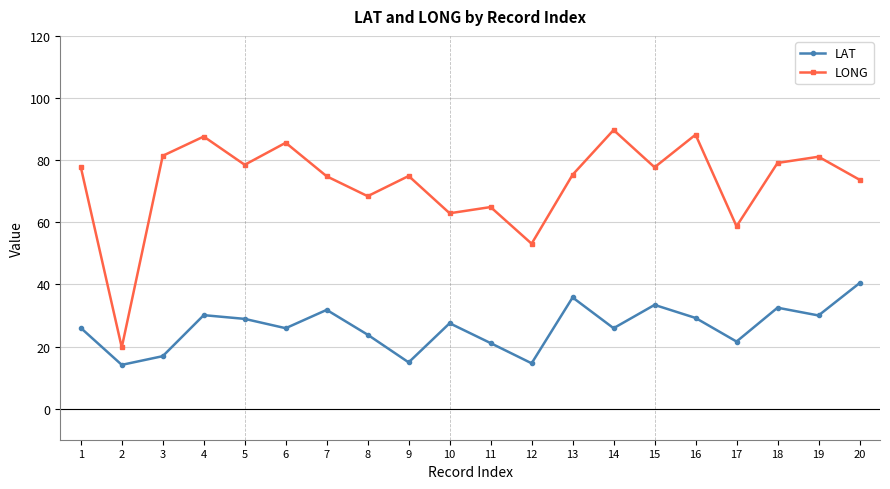

In LAT, how many points are higher than both neighbors (excluding endpoints)?

6